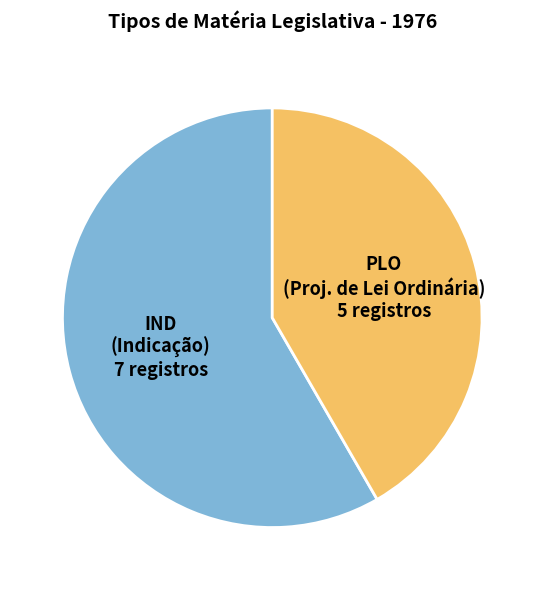

What is the smallest slice in the pie chart?

PLO